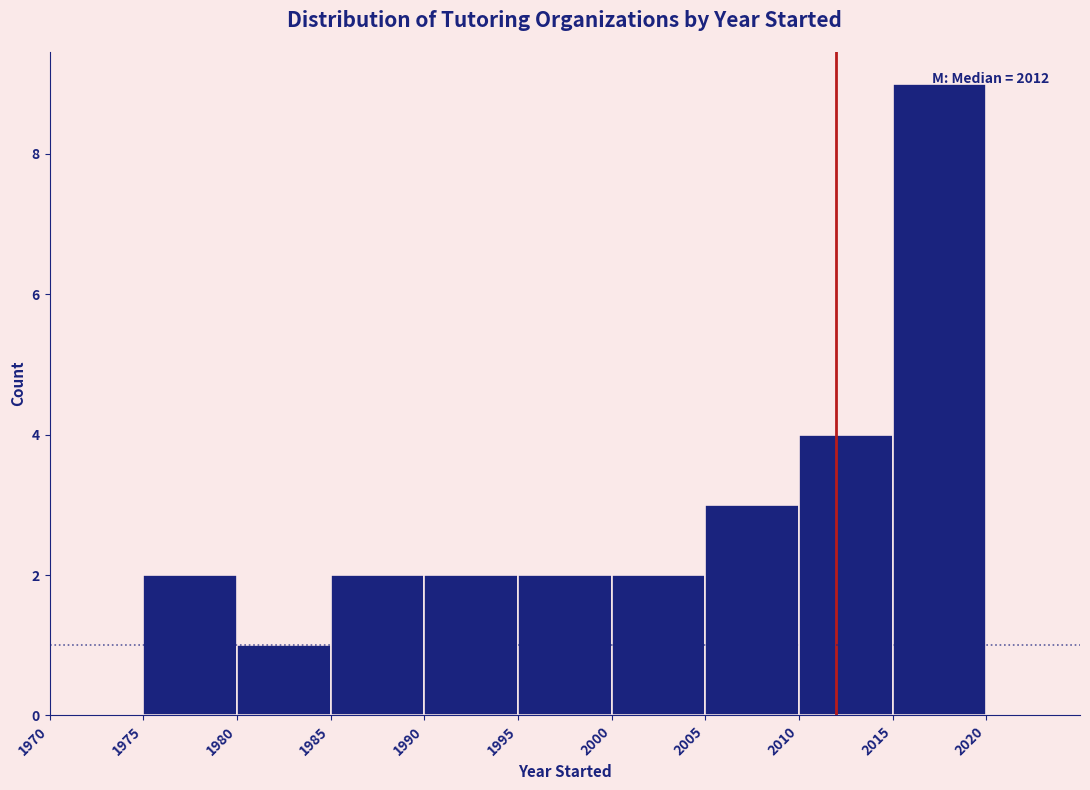

Over which range of the x-axis is the bar tallest?

2015 to 2020